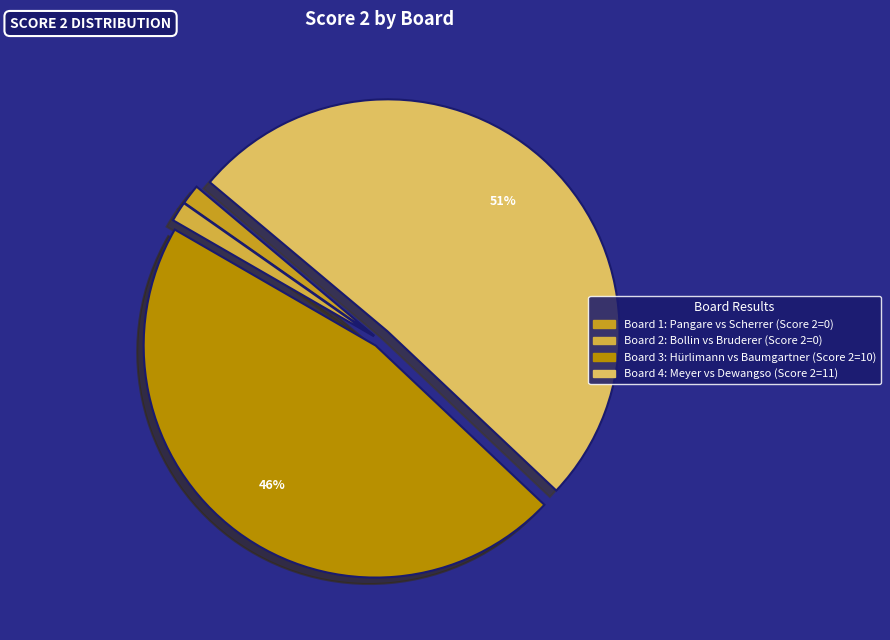

Is there any slice that represents more than half of the pie?

Yes